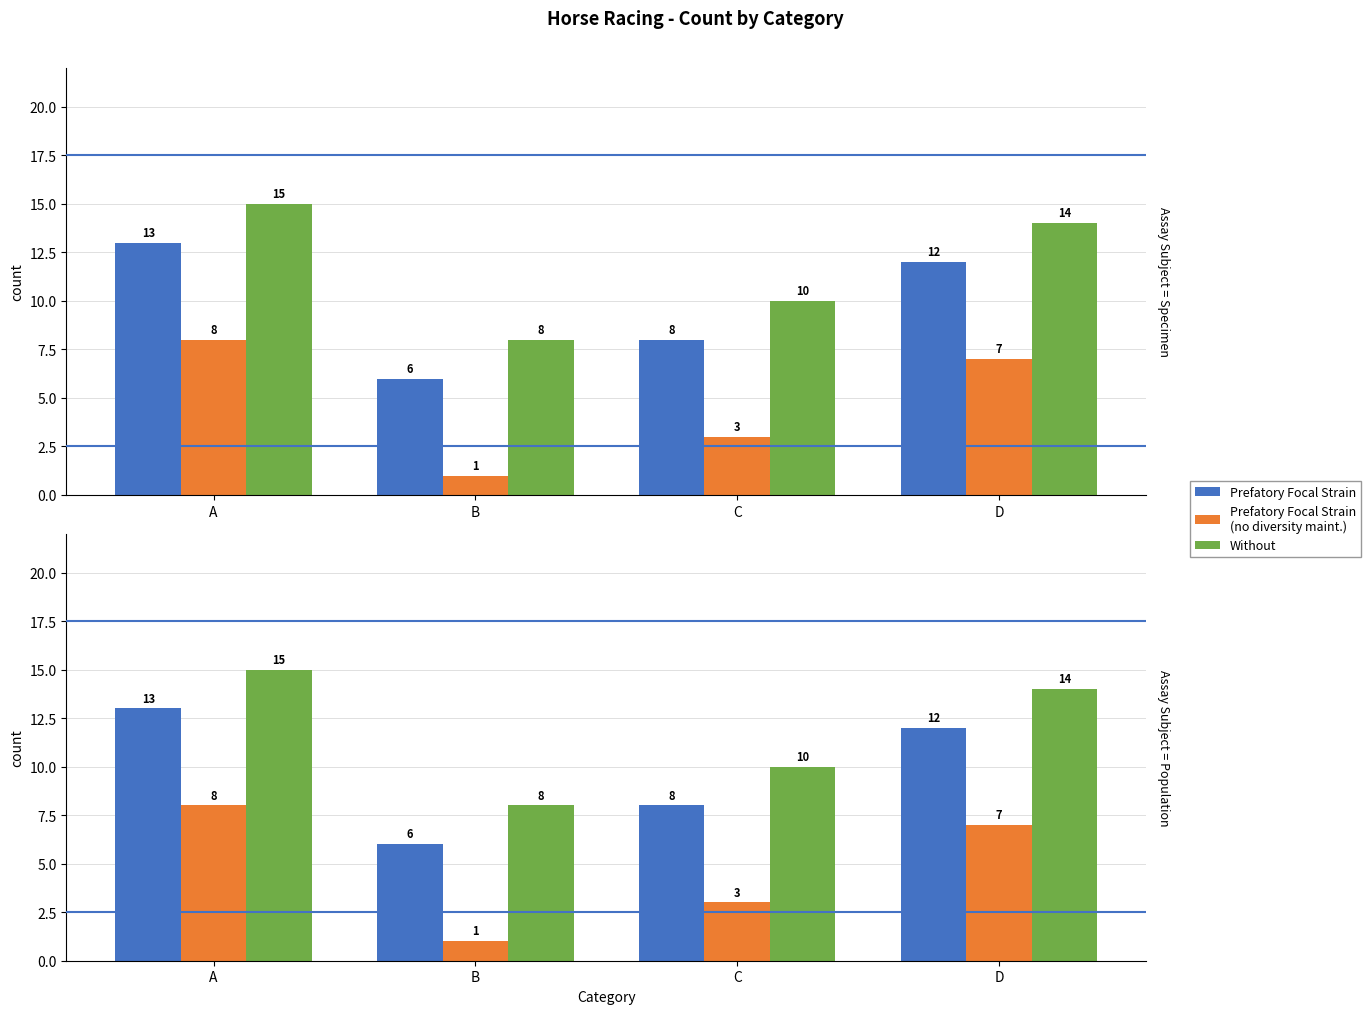

Does the chart contain any negative values?

No